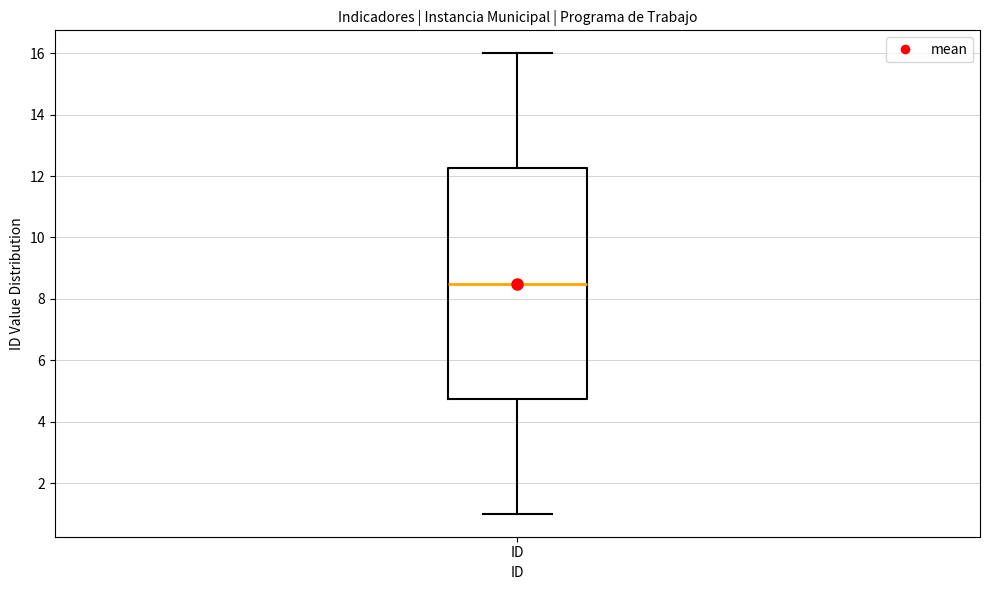

Read this box plot against the y-axis: the position of the median line, the range covered by the box, and the ends of both whiskers. The values are not printed on the chart, so give them approximately, as read against the axis.

median 8.6, box 4.8 to 12.2, whiskers 1.0 to 16.0